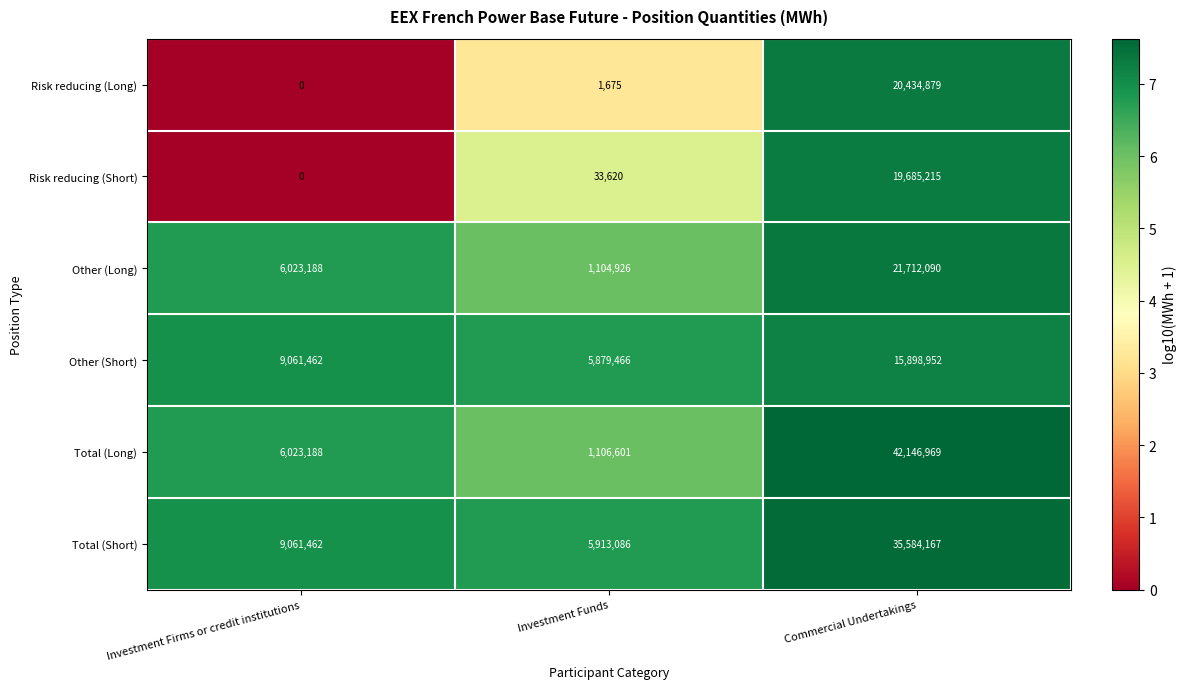

Reading left to right, list all the values displayed in this chart.

Risk reducing (Long): Investment Firms or credit institutions=0	Investment Funds=1675	Commercial Undertakings=20434879
Risk reducing (Short): Investment Firms or credit institutions=0	Investment Funds=33620	Commercial Undertakings=19685215
Other (Long): Investment Firms or credit institutions=6023188	Investment Funds=1104926	Commercial Undertakings=21712090
Other (Short): Investment Firms or credit institutions=9061462	Investment Funds=5879466	Commercial Undertakings=15898952
Total (Long): Investment Firms or credit institutions=6023188	Investment Funds=1106601	Commercial Undertakings=42146969
Total (Short): Investment Firms or credit institutions=9061462	Investment Funds=5913086	Commercial Undertakings=35584167